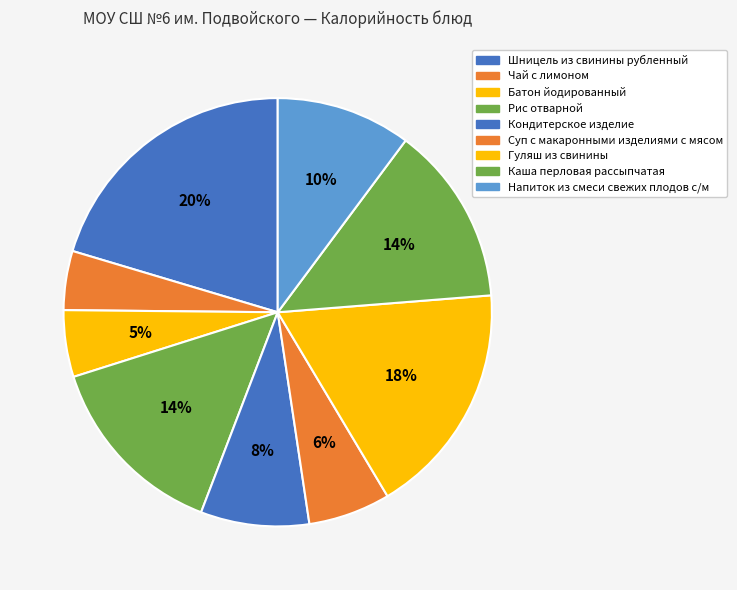

Count the number of slices in the pie.

9